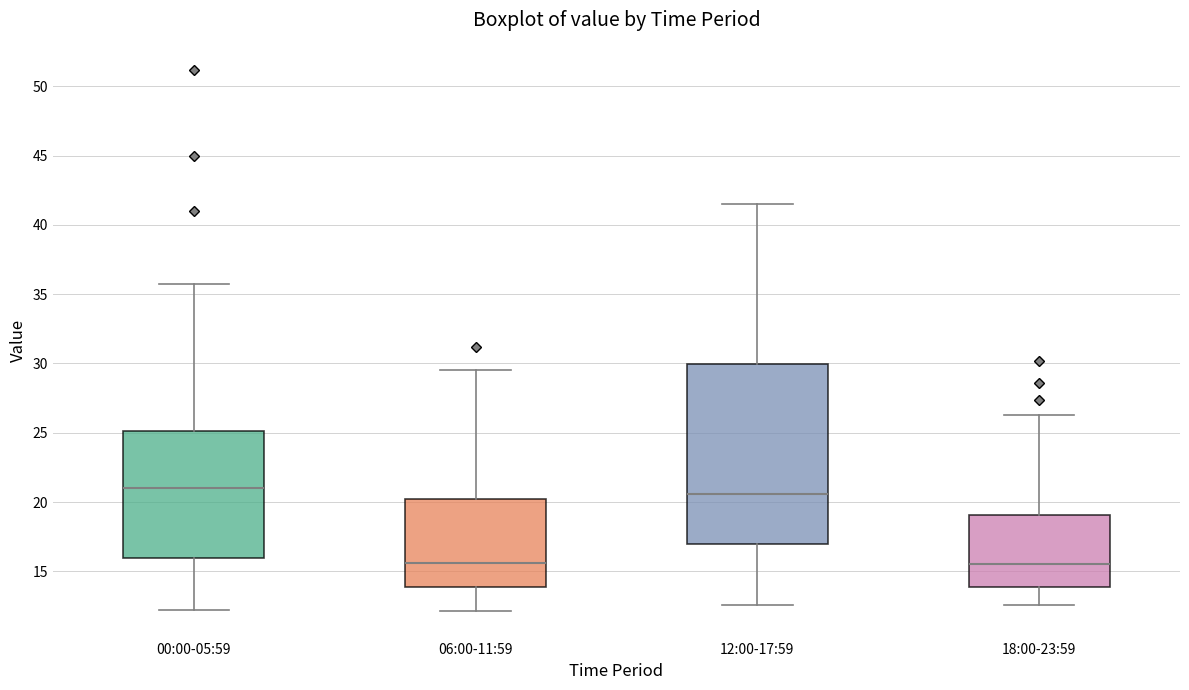

Where does the upper whisker of the box for 18:00-23:59 end on the y-axis? The values are not printed on the chart, so give them approximately, as read against the axis.

26.5